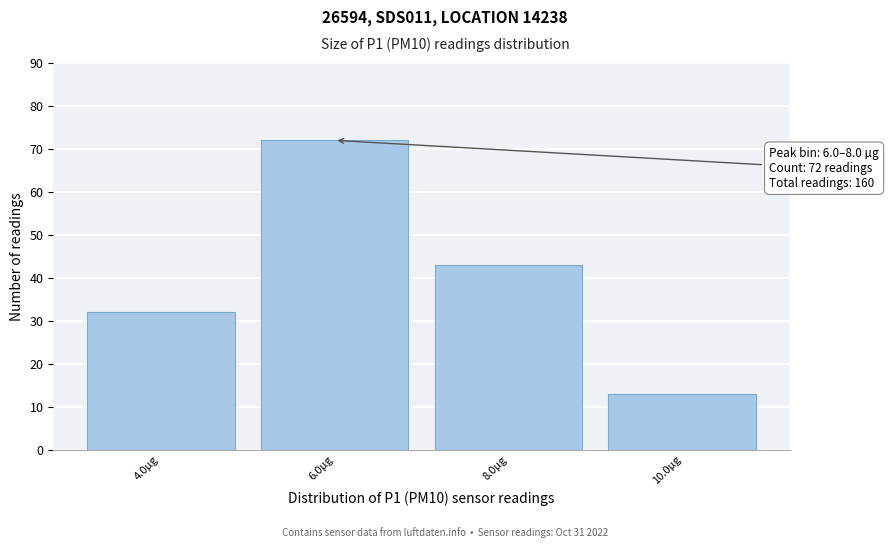

Reading right to left, transcribe all the data shown in this chart.

13	43	72	32